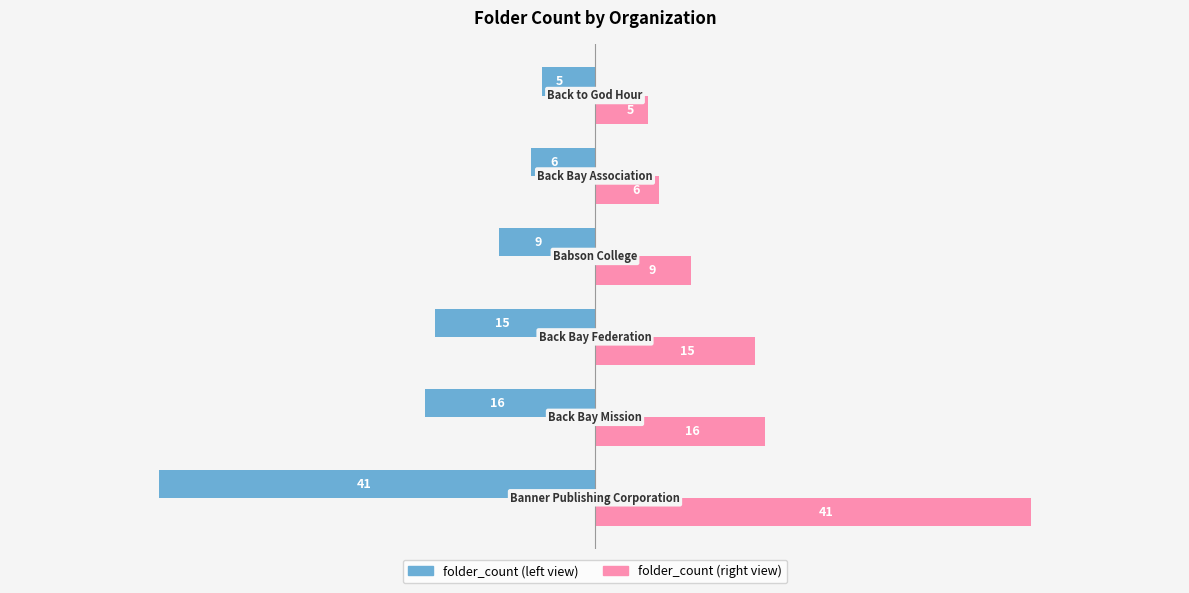

Count the number of data series in this chart.

2